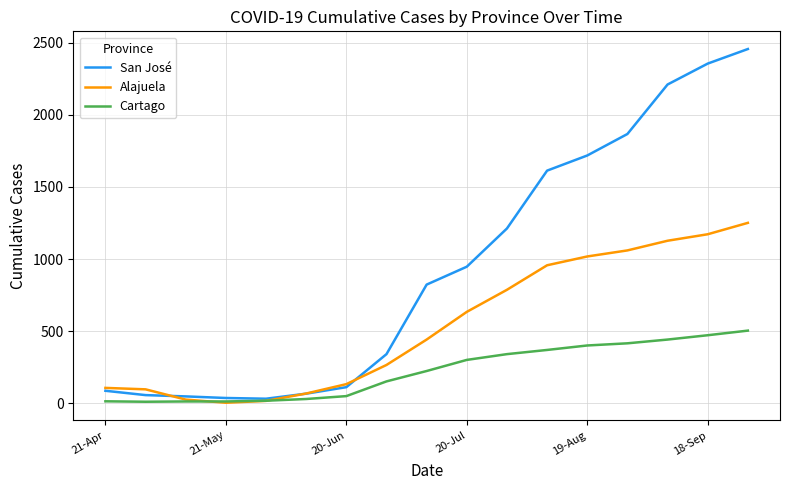

How many times do Alajuela and Cartago cross each other?

2